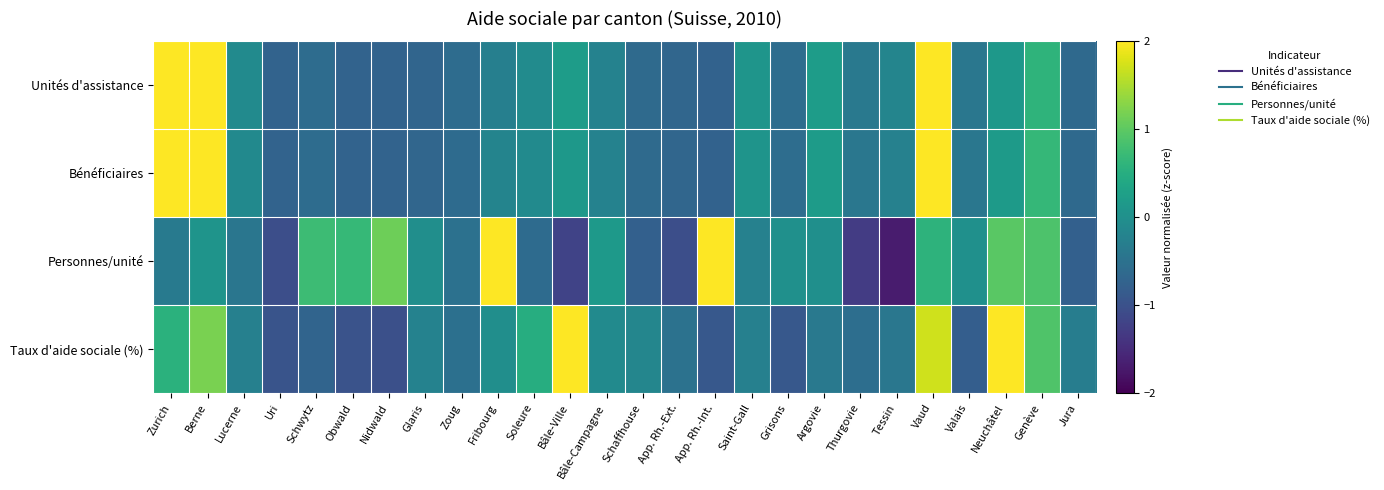

How many distinct data groups are displayed?

4